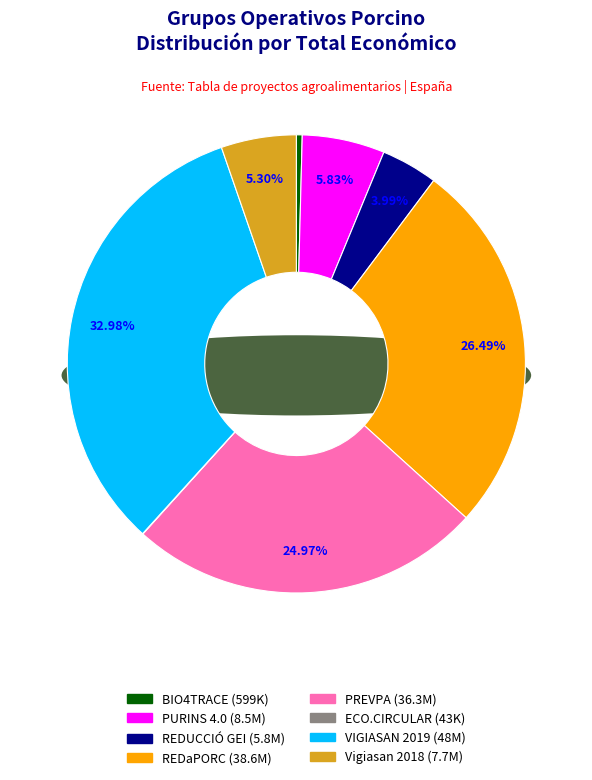

True or false: REDUCCIÓ GEI accounts for 4% of the total.

True